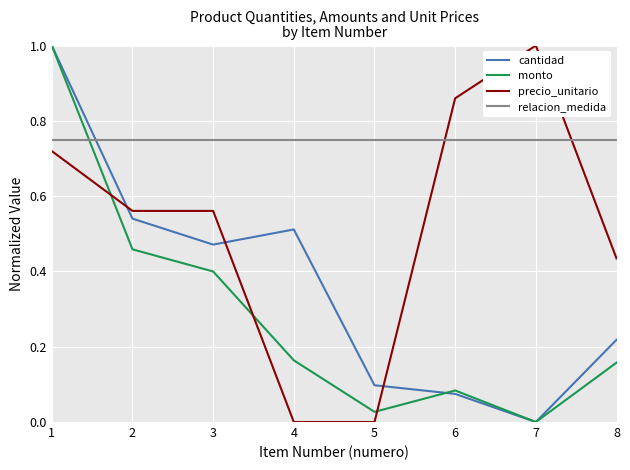

True or false: monto has a value of 1.5 at 1.

False